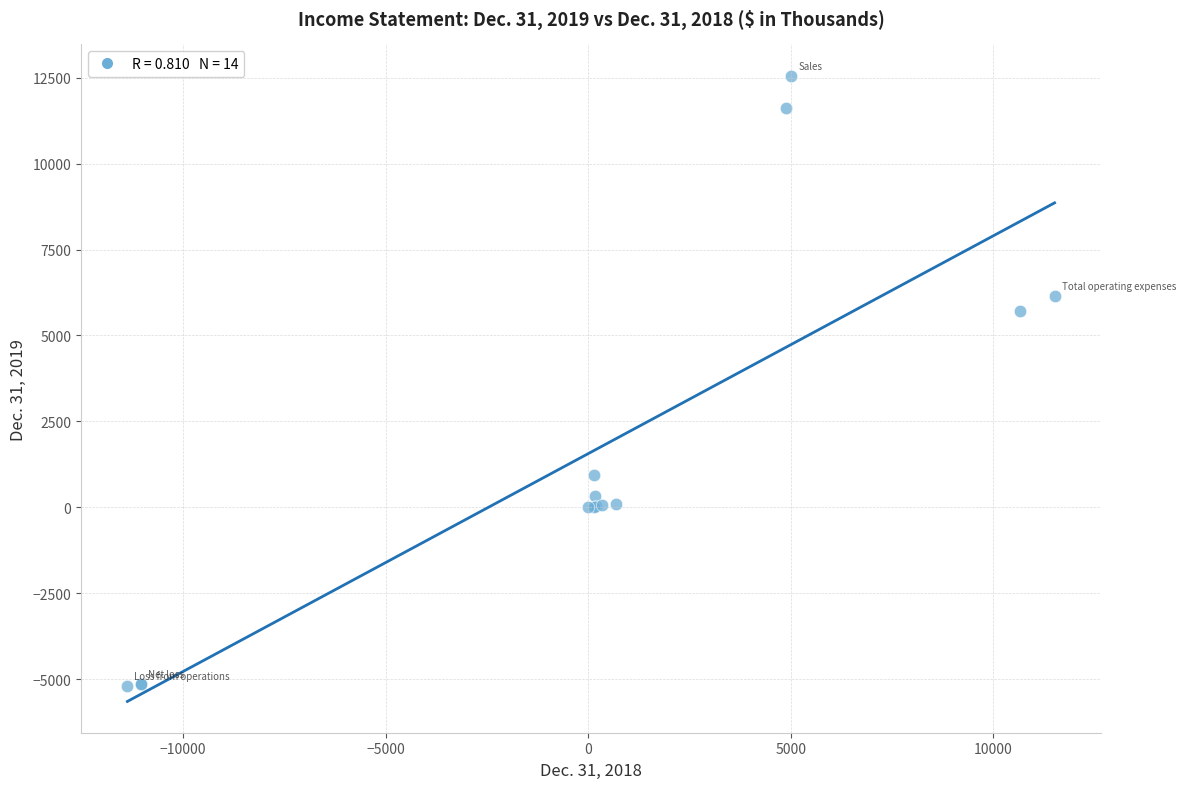

What Y value in the scatter plot is closest to 3674?

5705.0